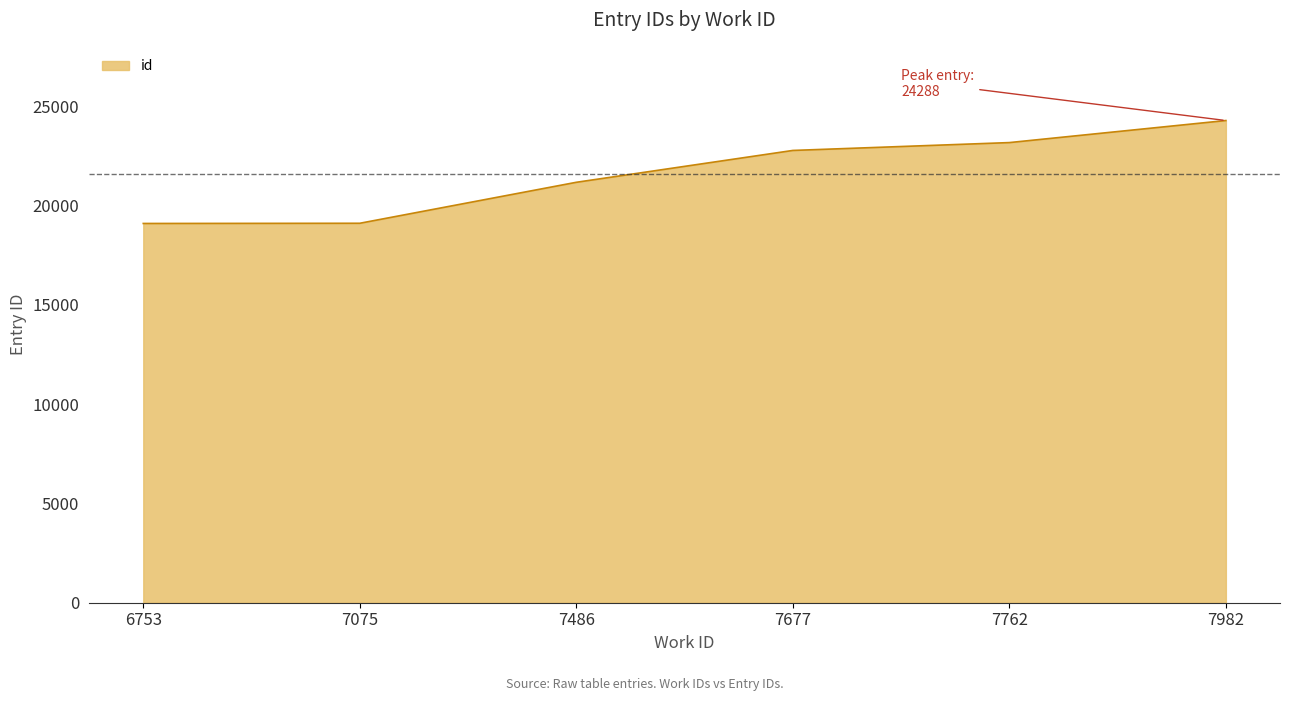

How many categories are shown in the chart?

6